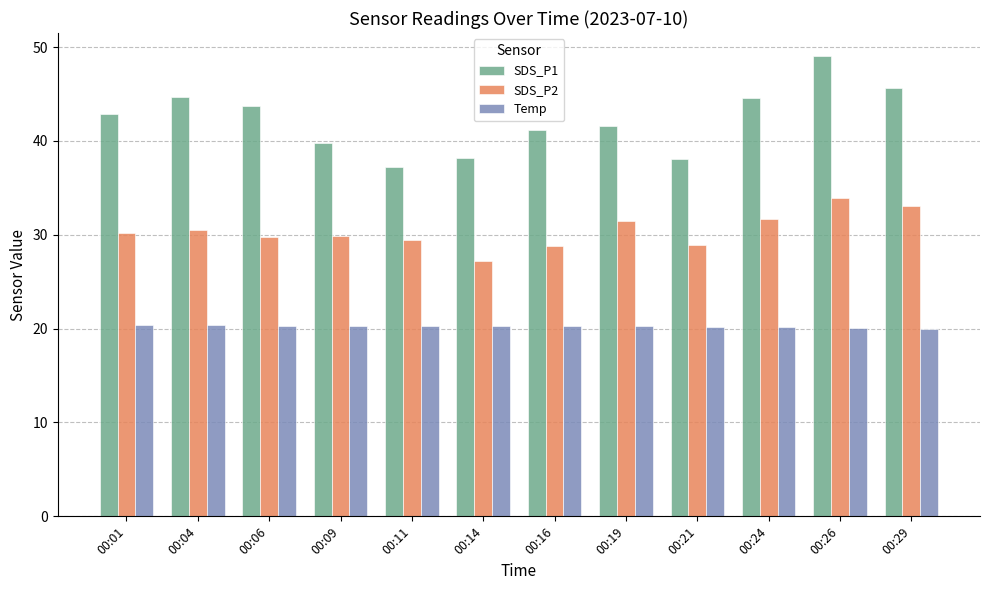

How many bars are there in each group?

3